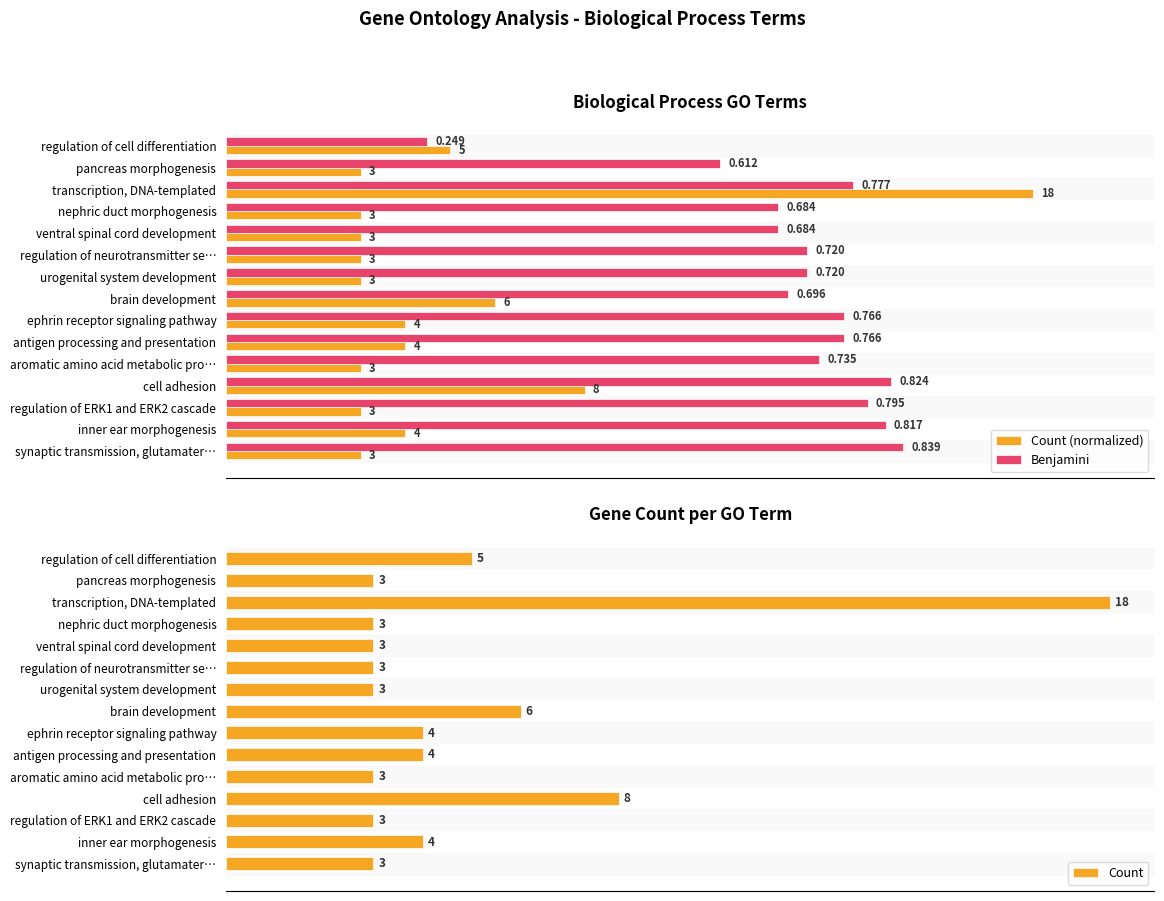

Which category has the highest value in the Count (normalized) series?

transcription, DNA-templated